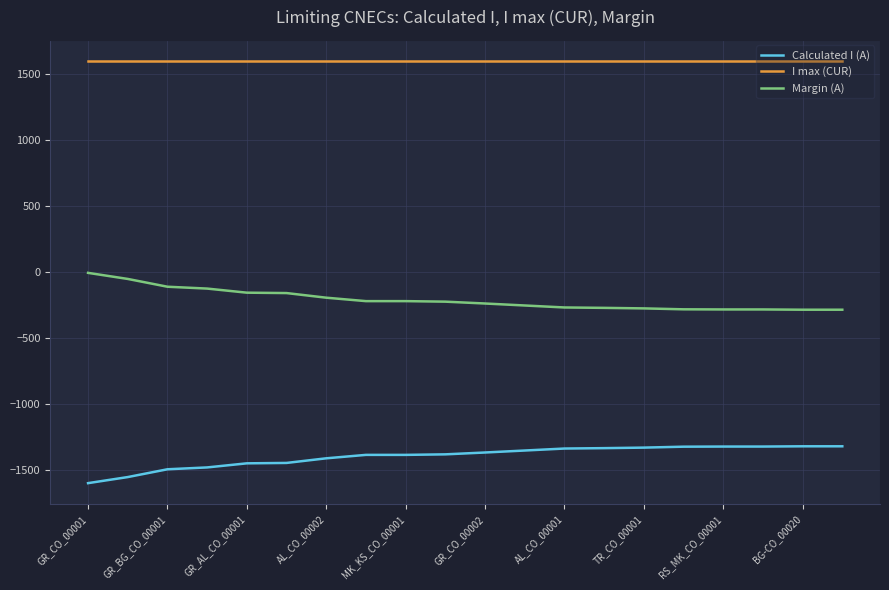

Rank the series by their average value, from highest to lowest.

I max (CUR), Margin (A), Calculated I (A)